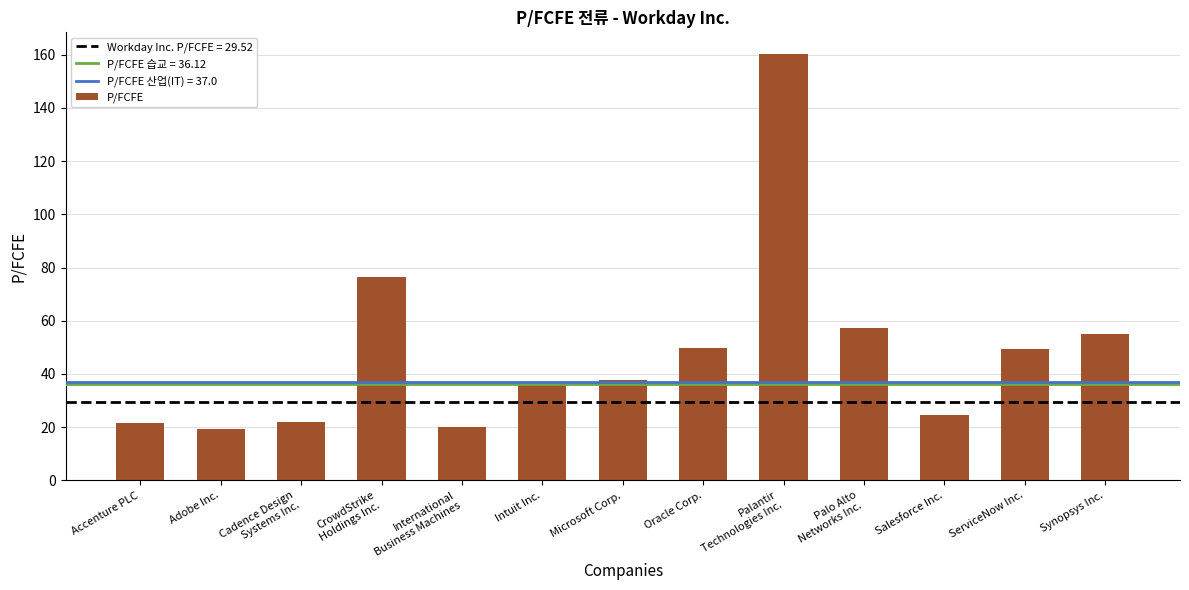

What is the sum of all values?

629.8